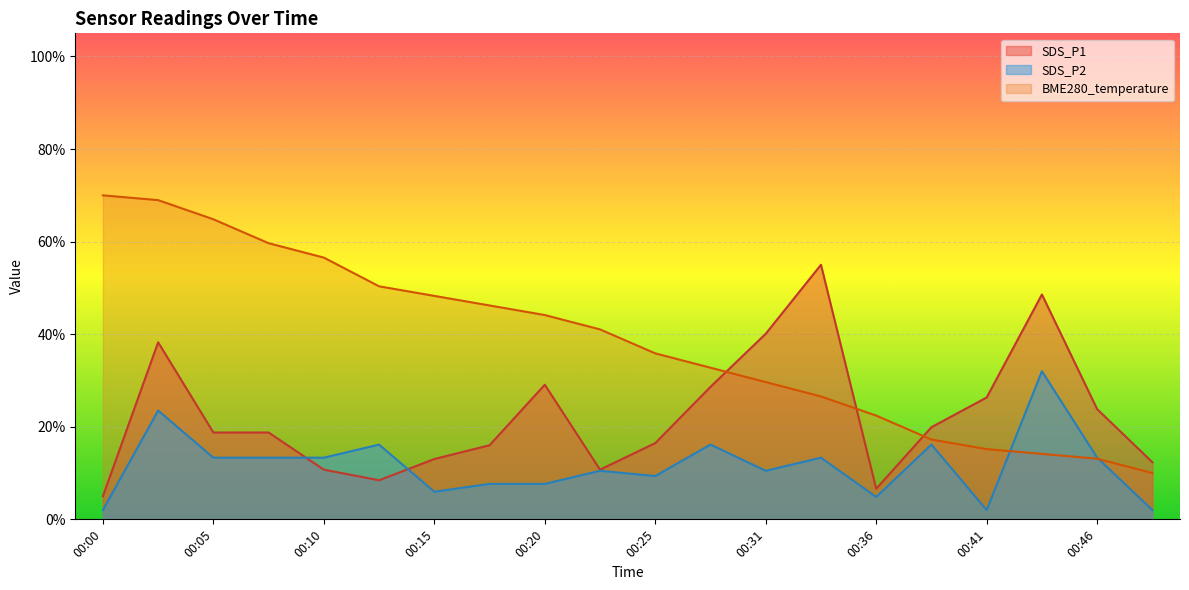

Where is SDS_P2 nearest to the value 17?

00:13